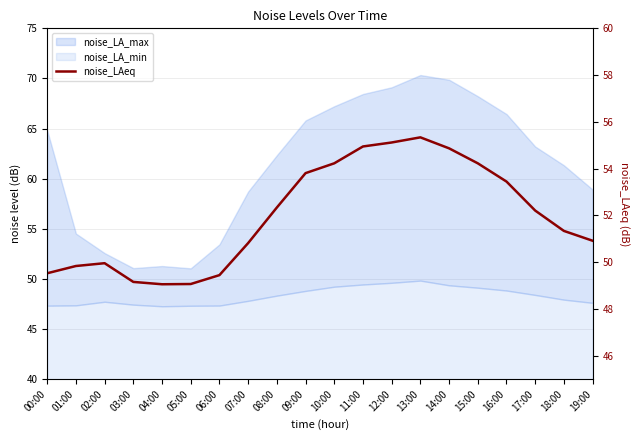

How many points are lower than both their immediate neighbors (excluding endpoints)?

1